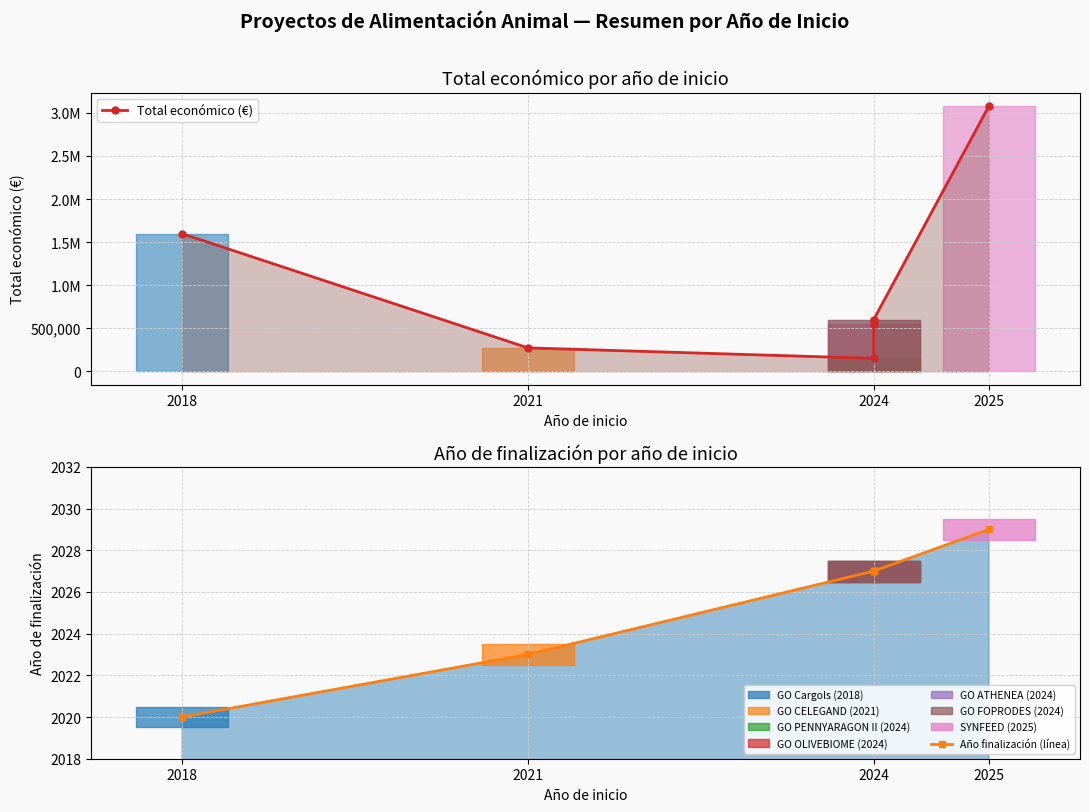

Reading right to left, extract all data points from this chart.

Total económico (€): 3079962	599211	595436	550111	150000	272024	1597786
Año finalización (línea): 2029	2027	2027	2027	2027	2023	2020